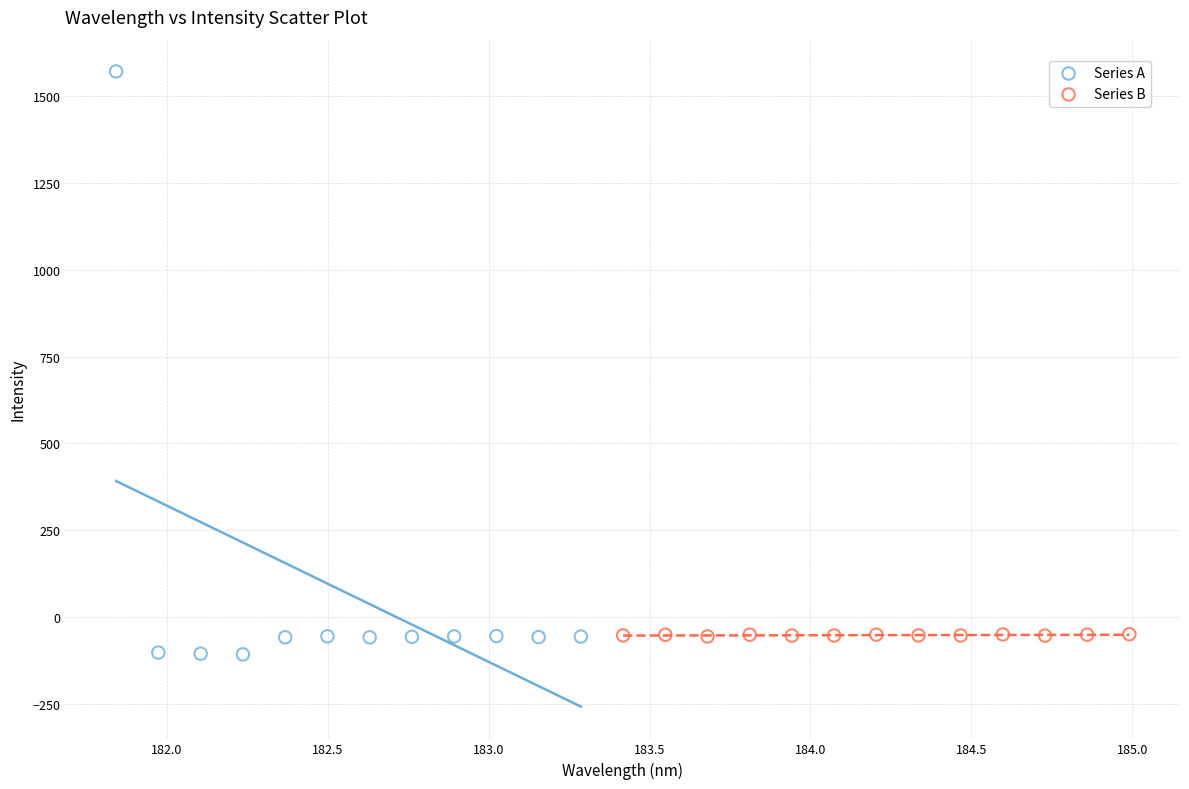

Which series contains the lowest Y value?

Series A